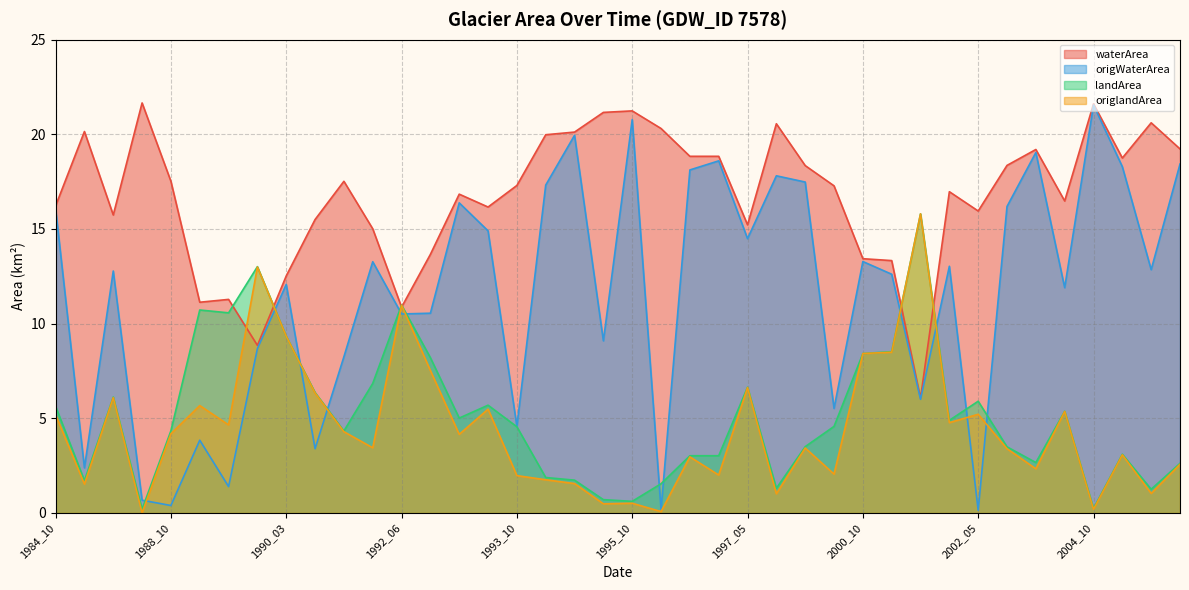

Where is the first local minimum for origlandArea?

1985_03